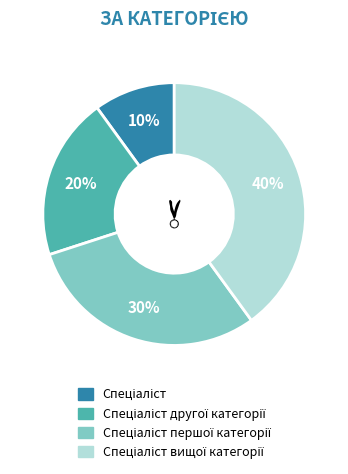

Is there a majority slice in this chart?

No